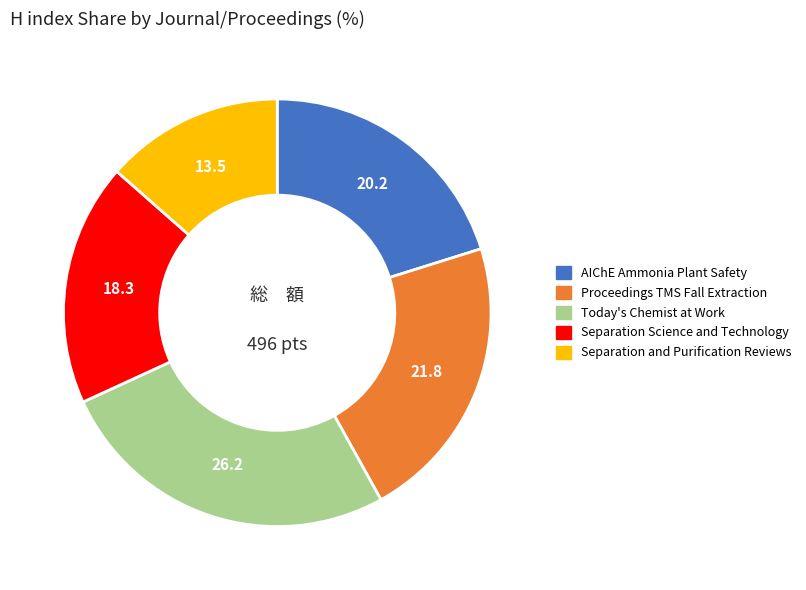

What is the ratio of the value at Today's Chemist at Work to the value at AIChE Ammonia Plant Safety?

1.3